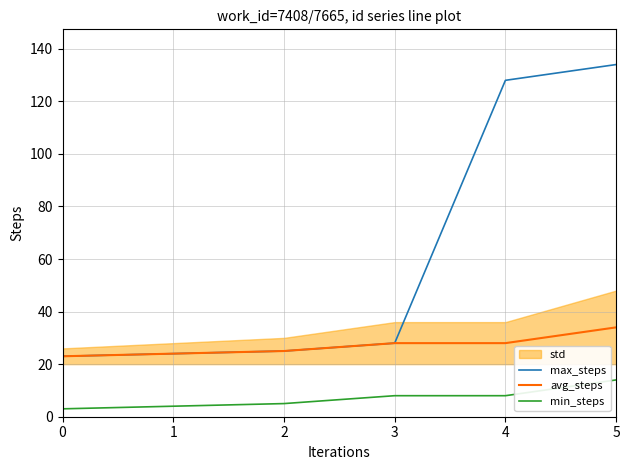

What is the value of the max_steps point at the 1st from the left?

23